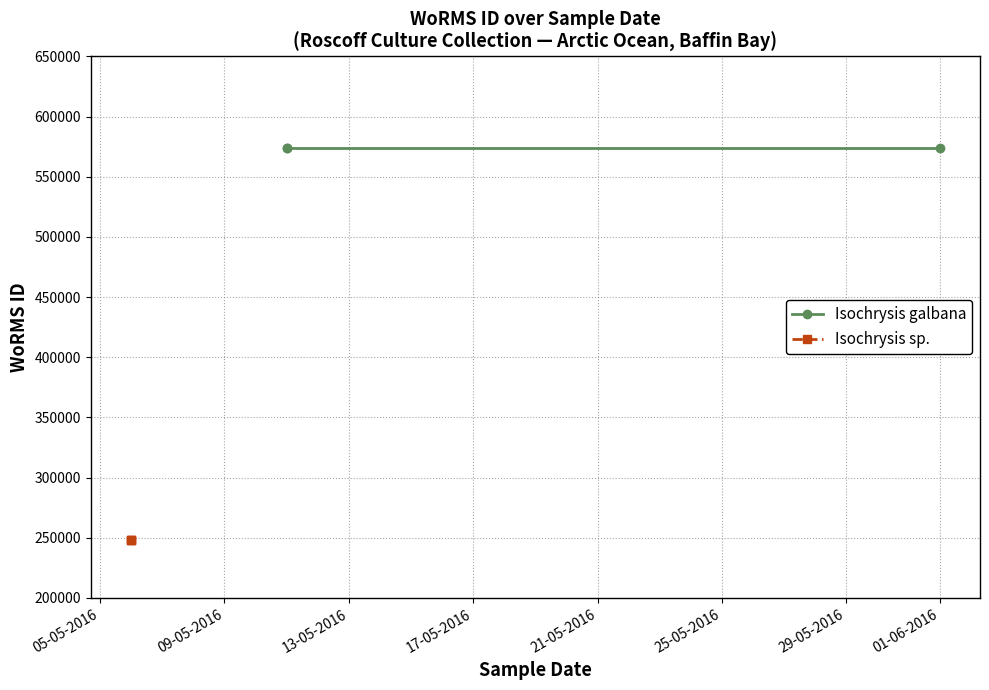

How many distinct data groups are displayed?

2